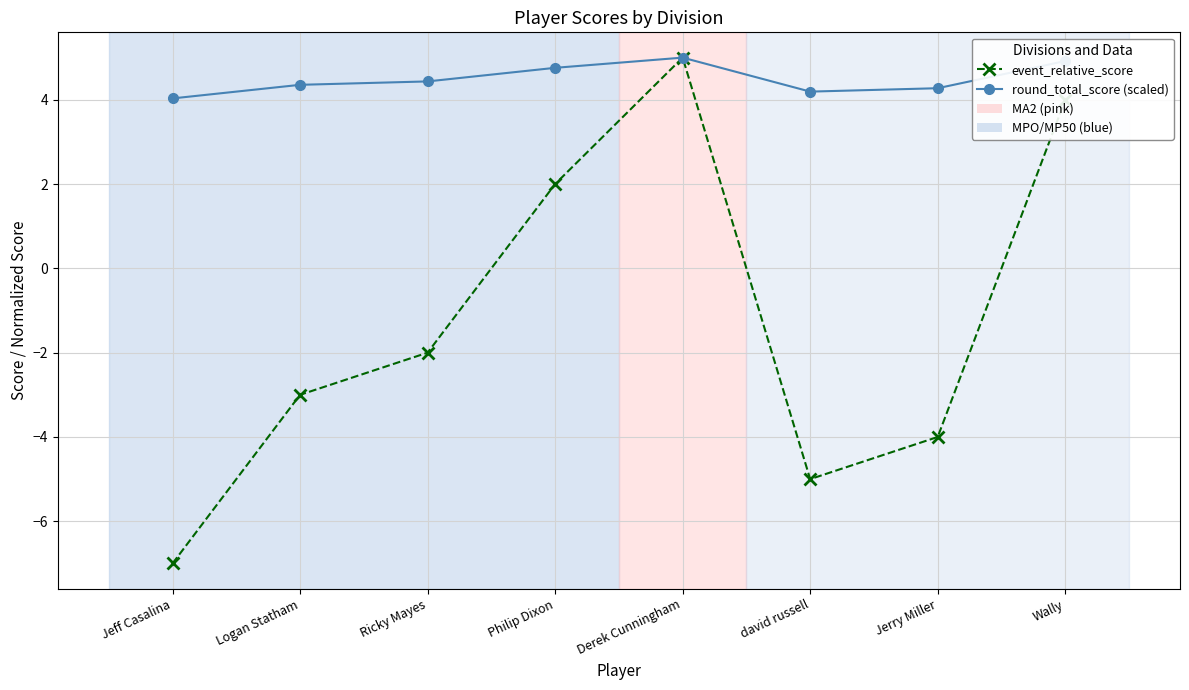

What value does the round_total_score (scaled) series have at Wally?

4.9